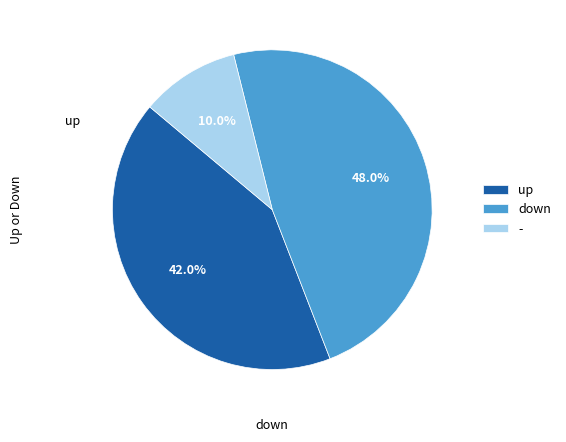

To the nearest percent, what is the average slice percentage?

33%